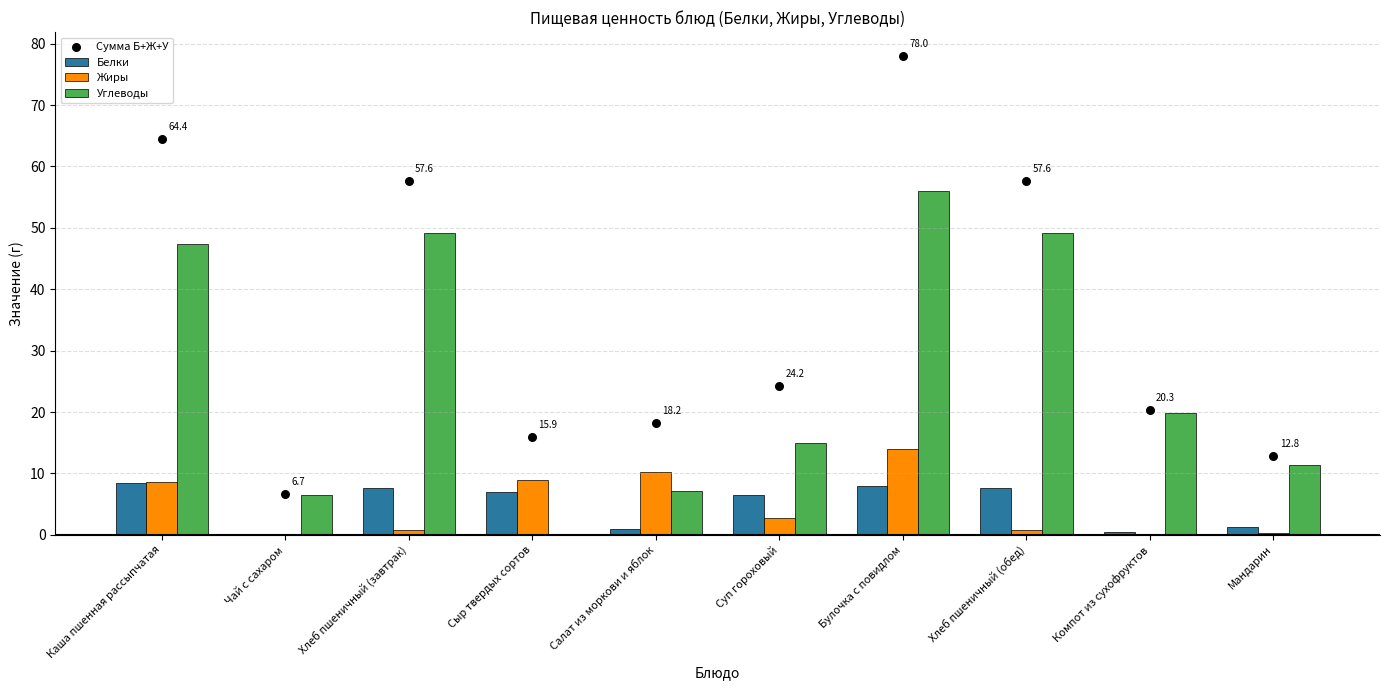

What is the total value across all series at Хлеб пшеничный (завтрак)?

115.2